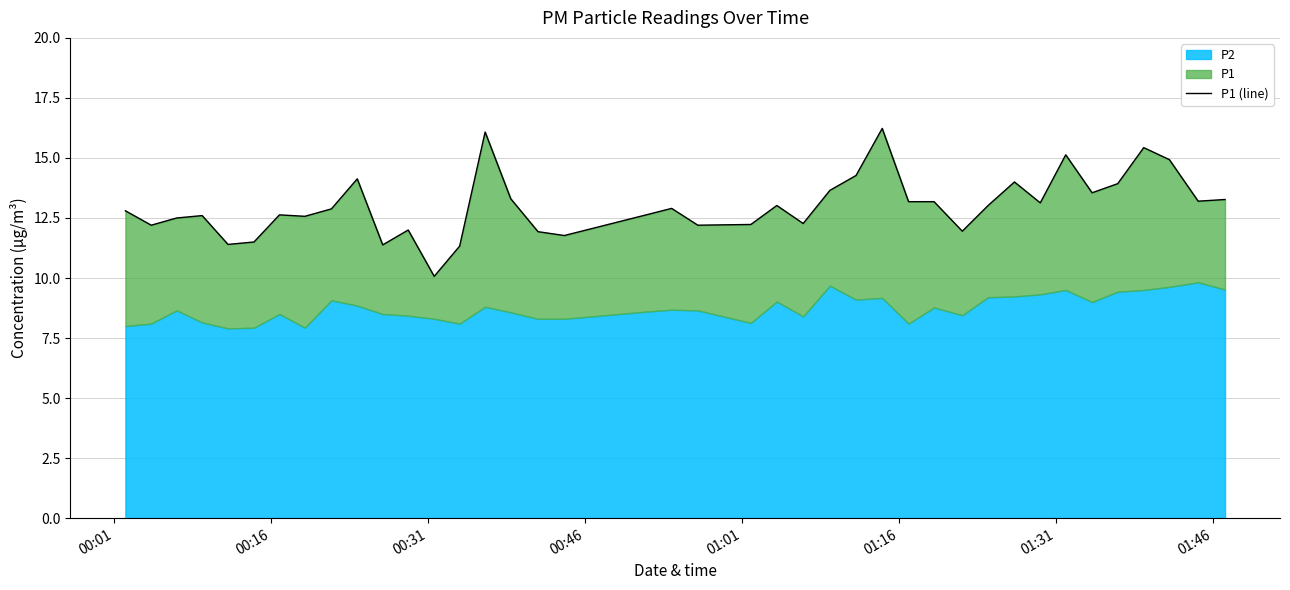

What is the average value?

13.0